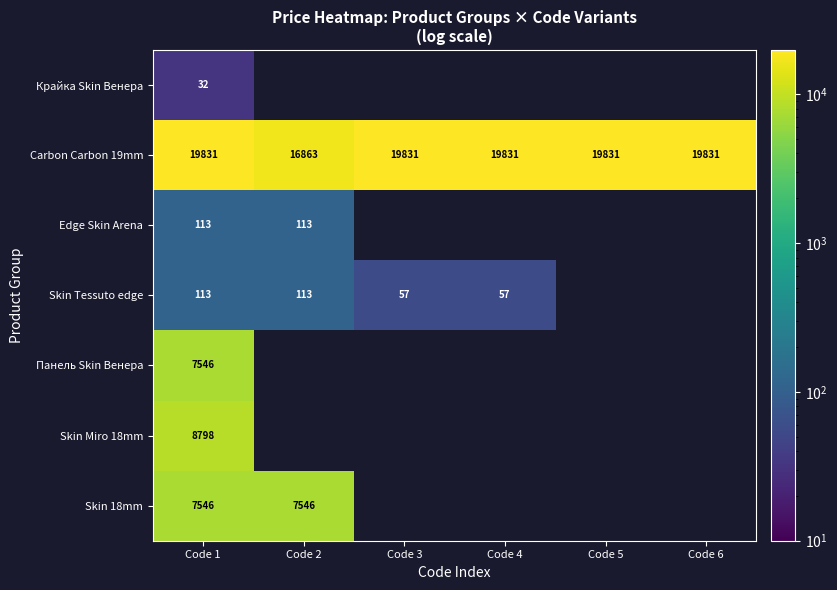

Is the value of Skin 18mm at Code 2 greater than the value of Edge Skin Arena at Code 2?

Yes